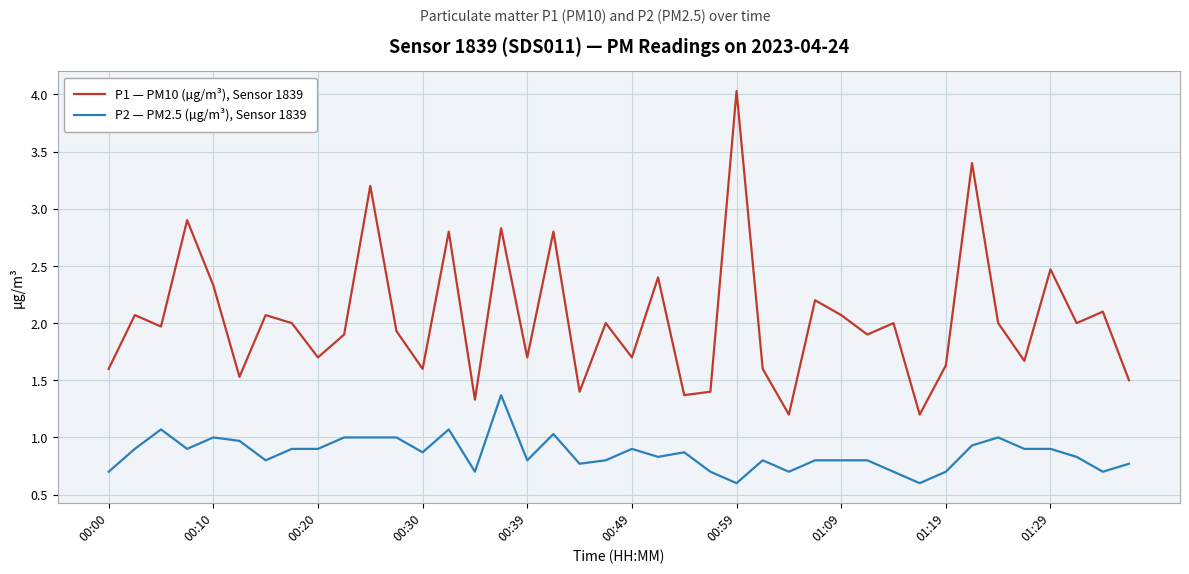

Which series has the largest range (max minus min)?

P1 — PM10 (µg/m³), Sensor 1839